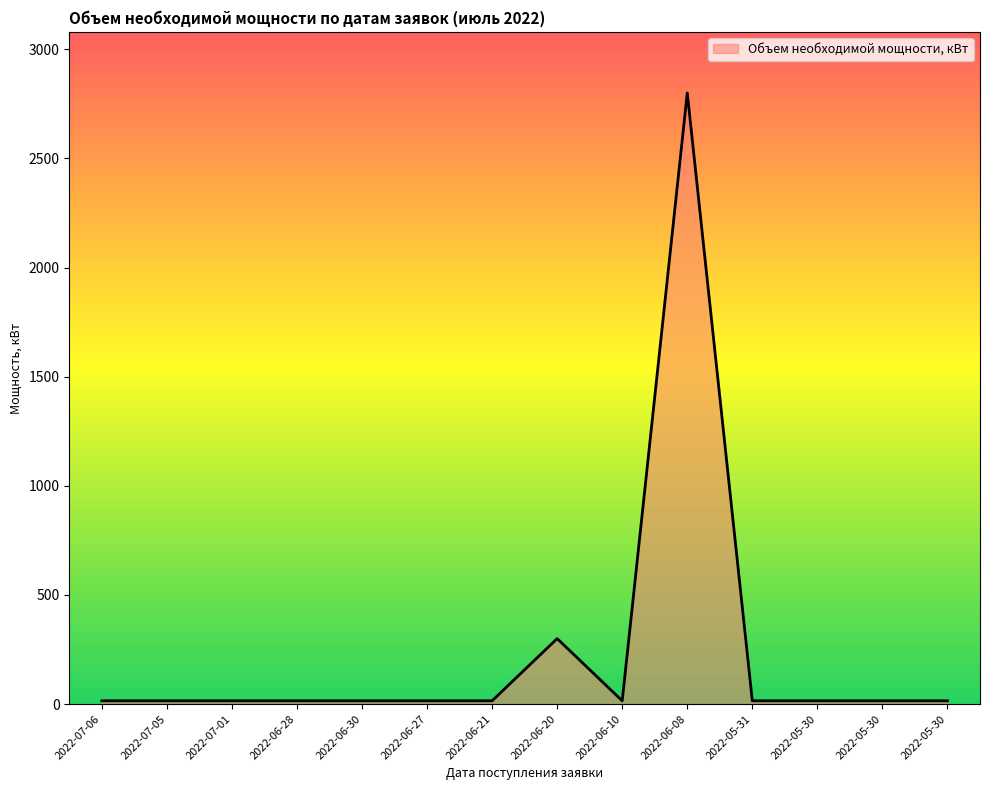

Reading left to right, extract all data points from this chart.

15	15	15	15	15	15	15	300	15	2800	15	15	15	15